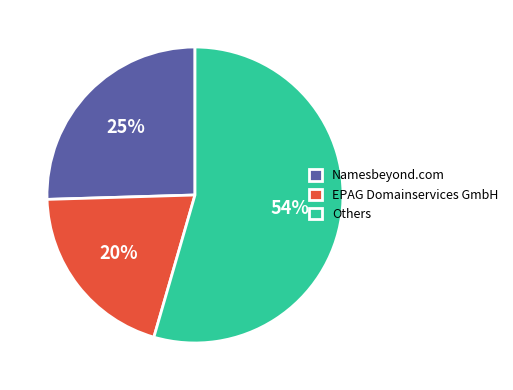

To the nearest percent, what percentage of the pie is Namesbeyond.com?

25%